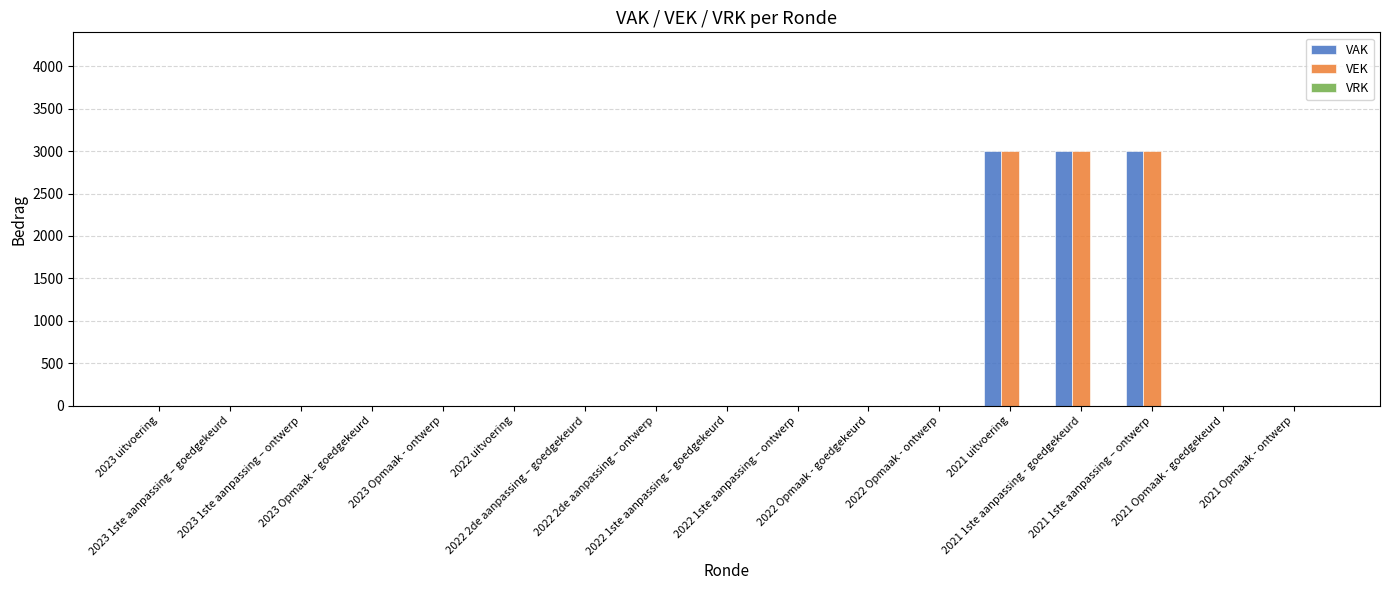

What is the maximum value for VAK?

3000